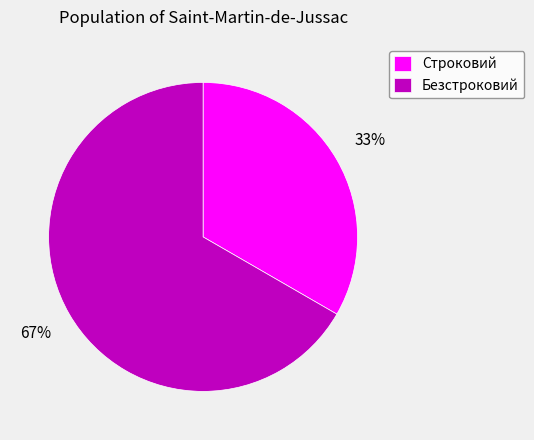

Do Безстроковий and Строковий together represent more than half of the pie?

Yes